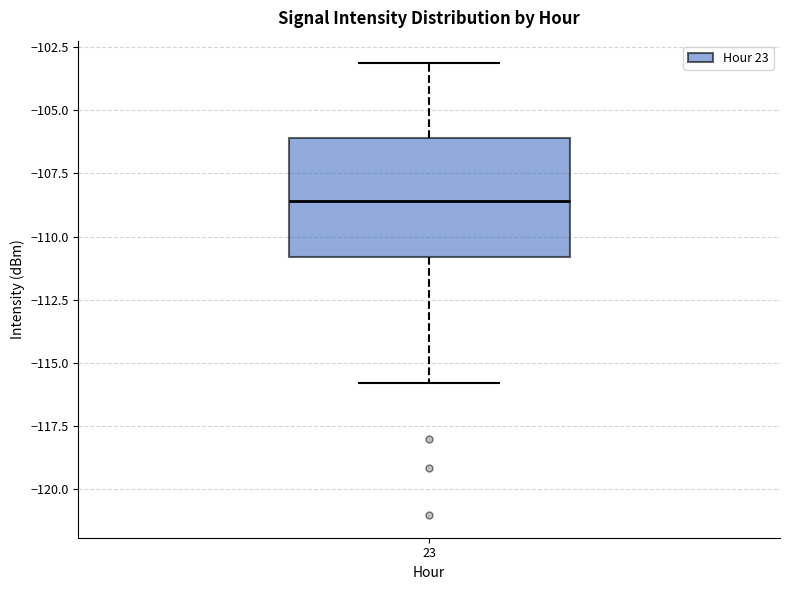

Transcribe this box plot: give where the median line is, the range the box spans, and where the two whiskers end, as read against the y-axis. The values are not printed on the chart, so give them approximately, as read against the axis.

median -108.5, box -111.0 to -106.0, whiskers -116.0 to -103.0